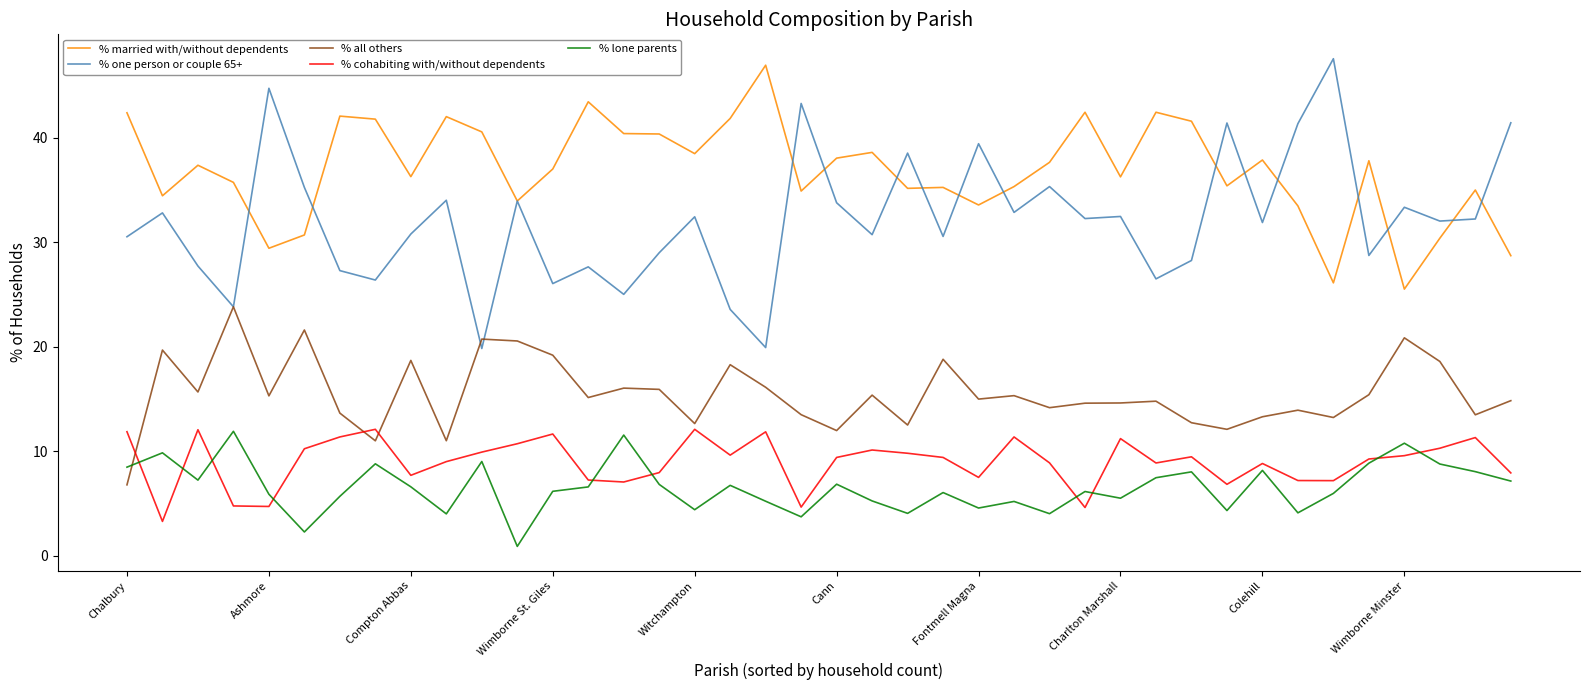

Which series has the widest spread of values?

% one person or couple 65+